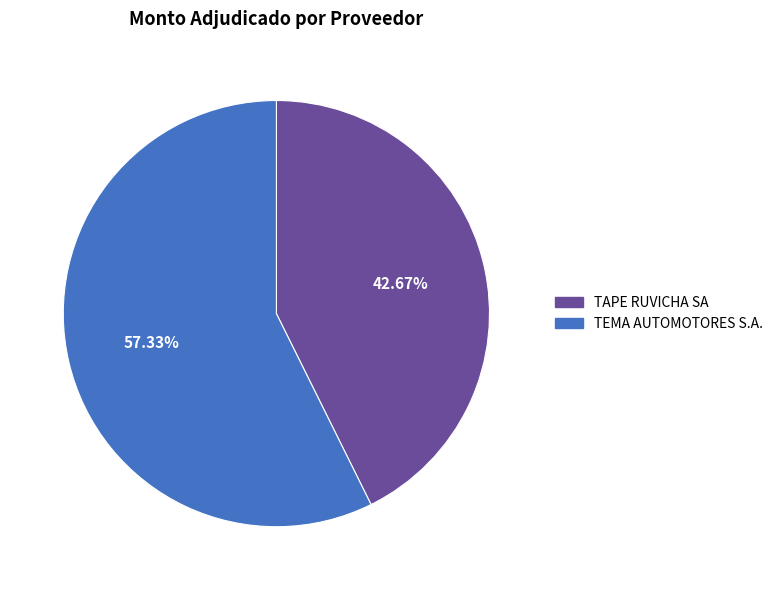

To the nearest percent, what portion does TAPE RUVICHA SA represent?

43%